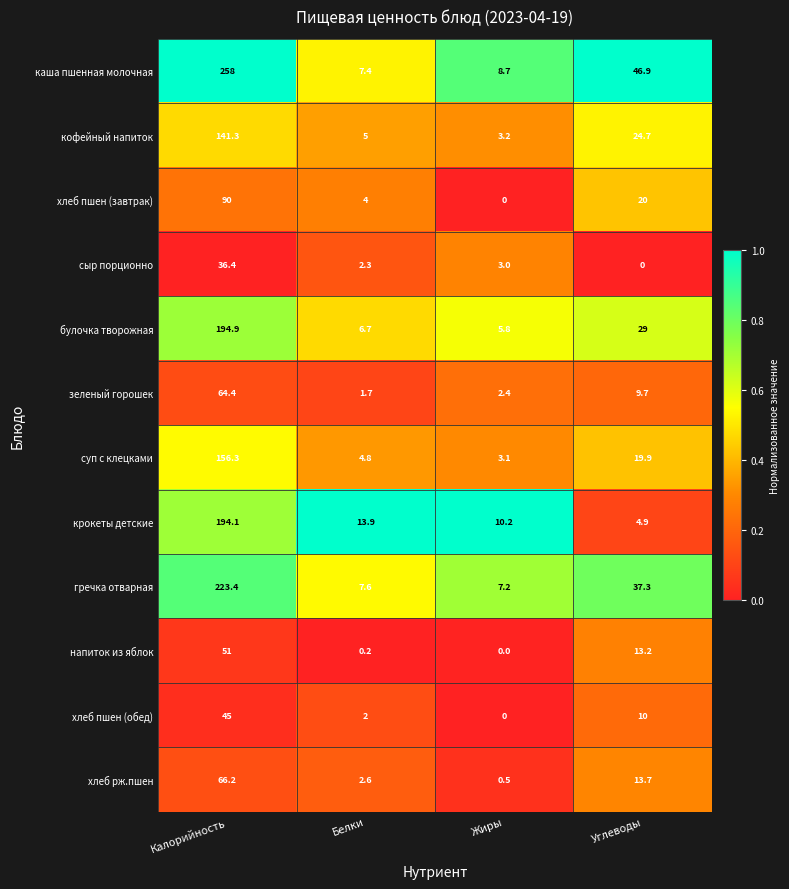

The сыр порционно series shows 0.0 at Углеводы. True or false?

True